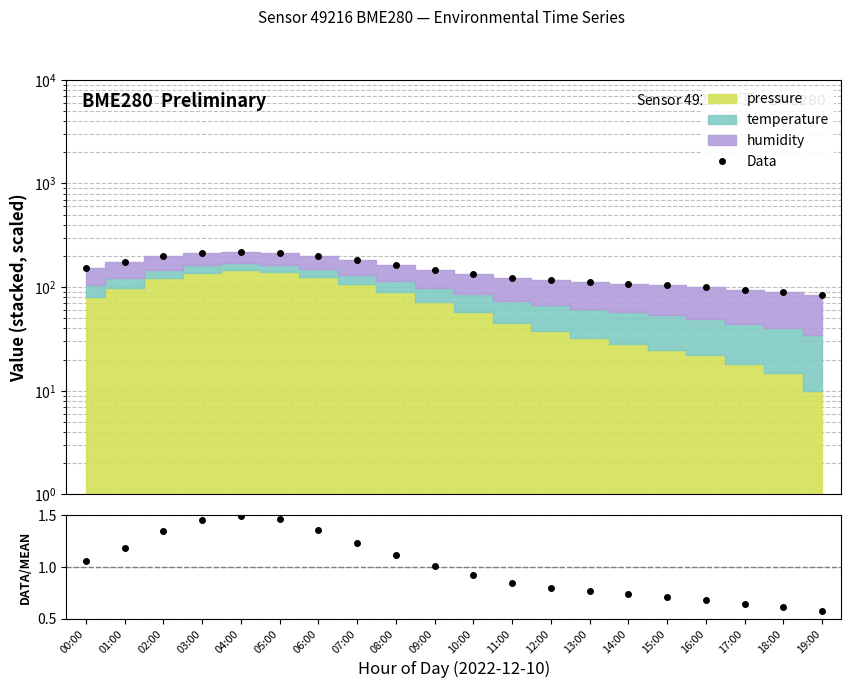

How many values in the Data series exceed 147?

10